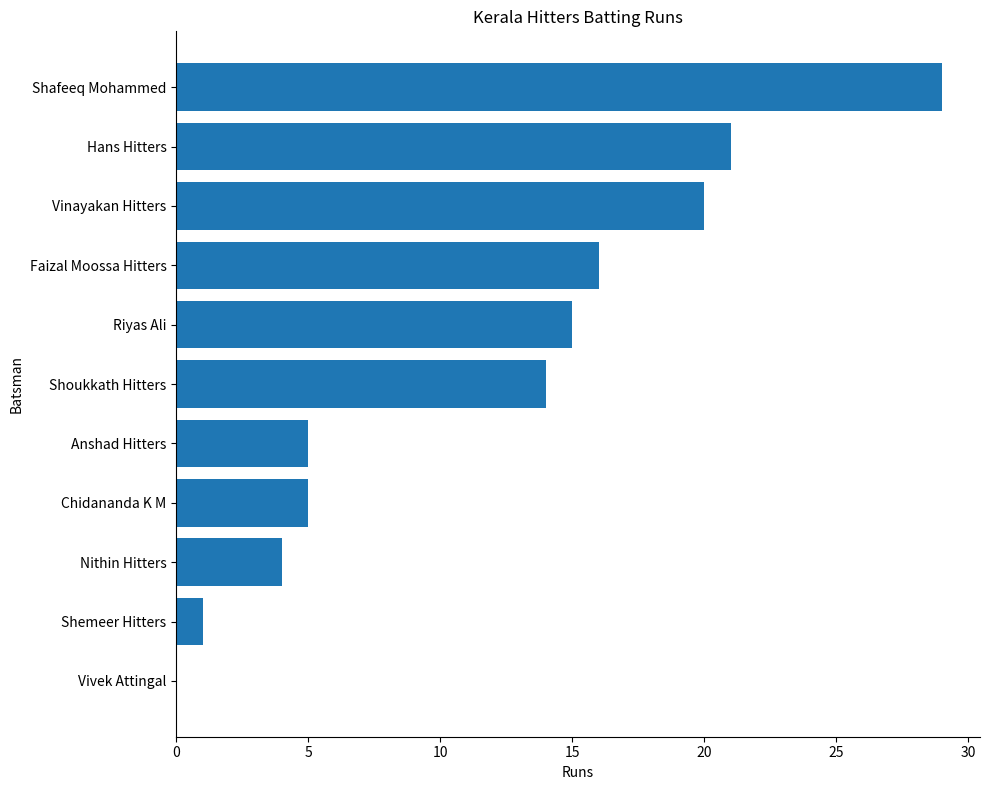

What is the change in value from Chidananda K M to Vinayakan Hitters?

+15